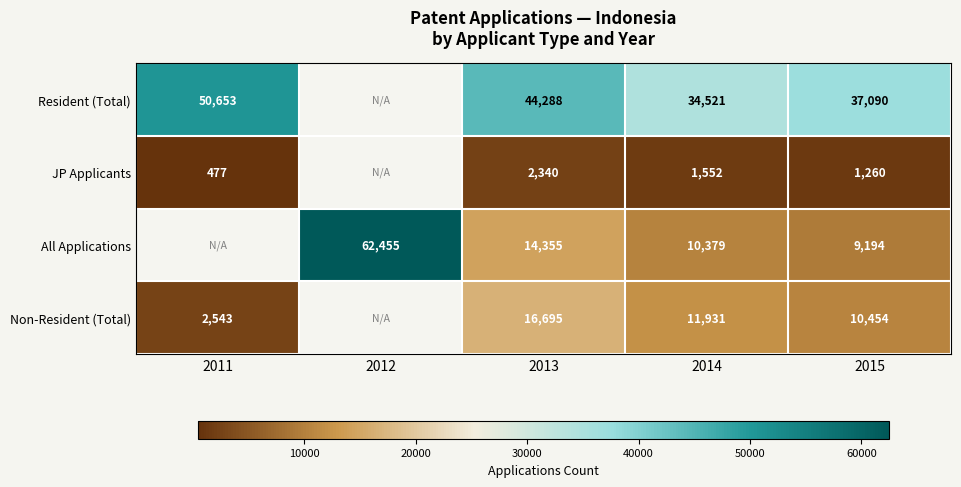

What is the difference between the Non-Resident (Total) values at 2013 and 2011?

14152